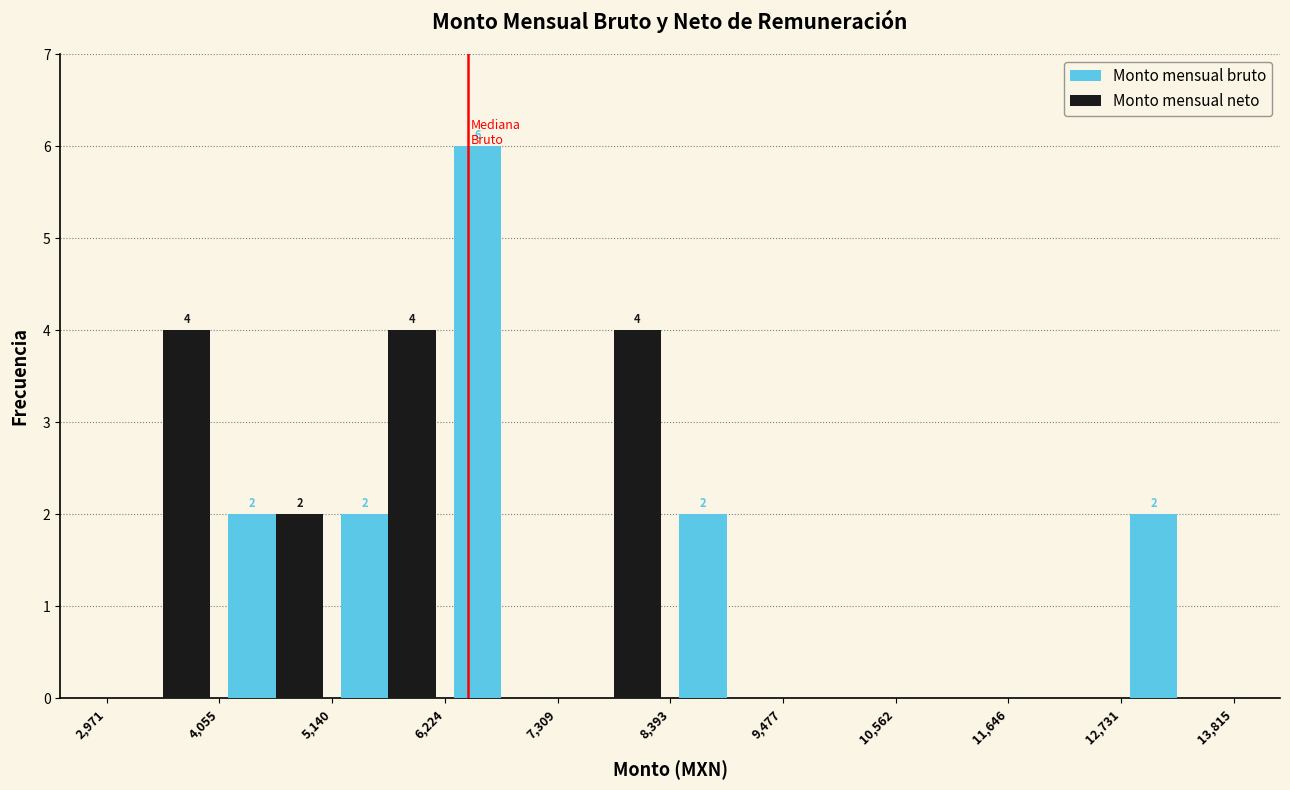

In the Monto mensual bruto series, which range on the x-axis has the tallest bar?

6,224 to 7,309